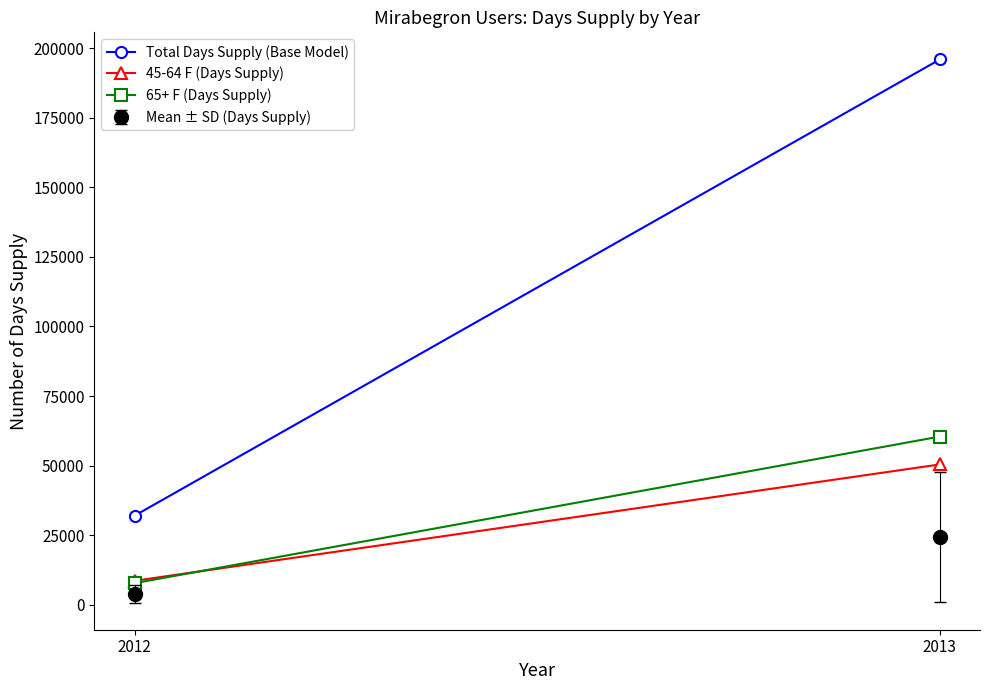

At which category does the chart reach its peak across all series?

2013